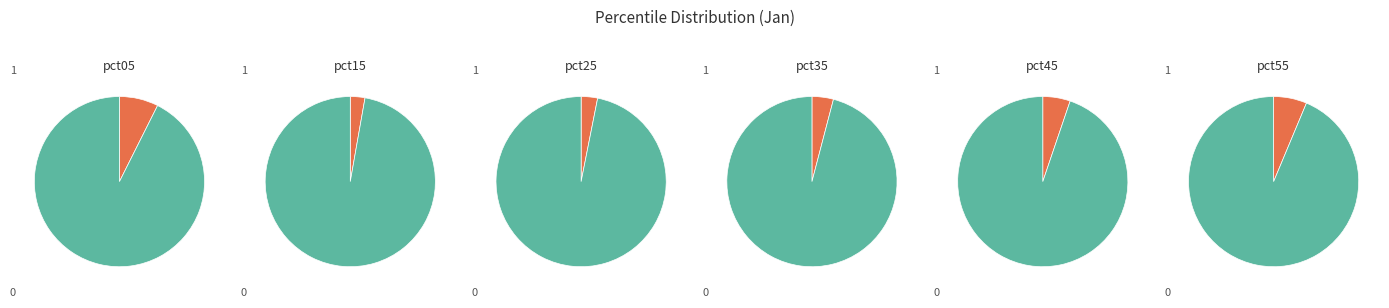

Rank the categories by value from lowest to highest.

pct15, pct25, pct35, pct45, pct55, pct05